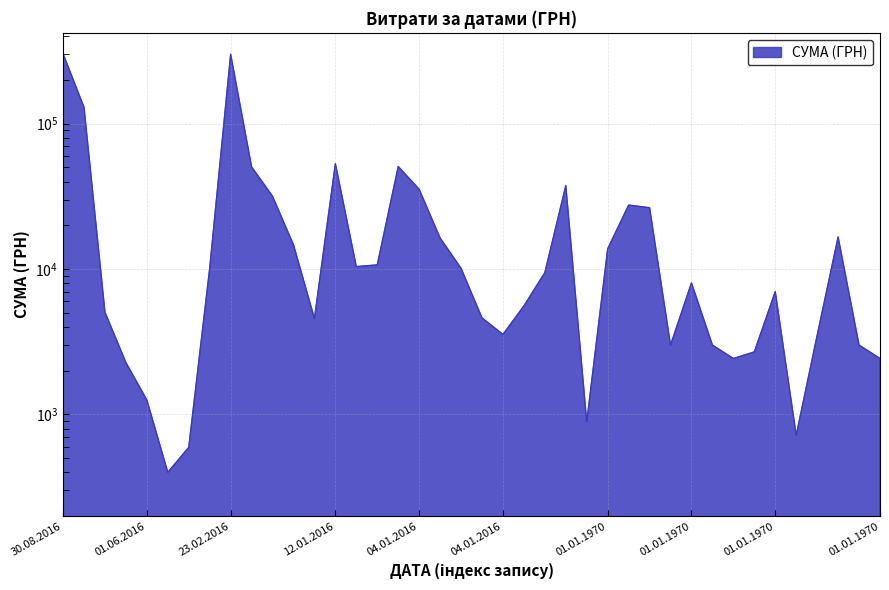

What is the label of the 21st point from the right?

04.01.2016